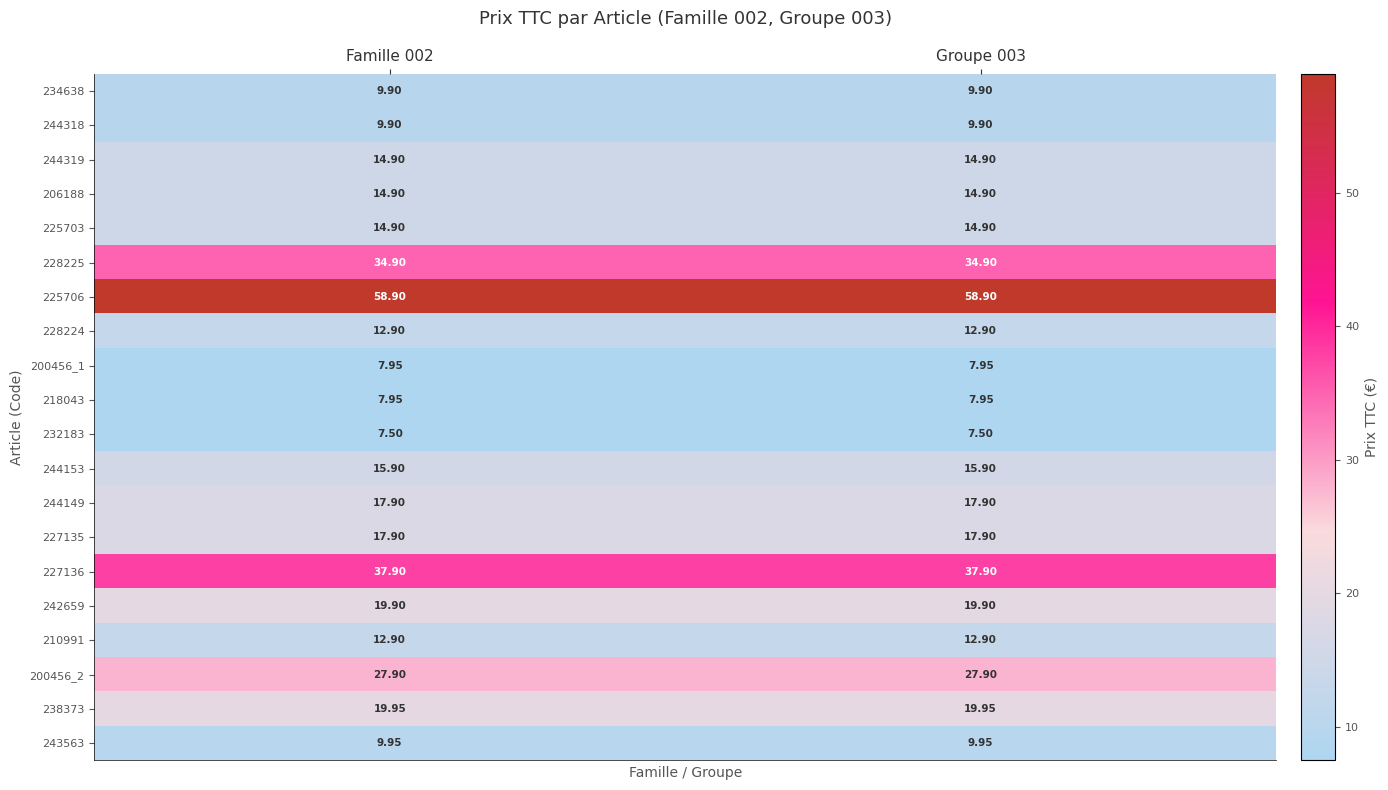

Is the value of 244319 at Groupe 003 greater than the value of 244149 at Famille 002?

No